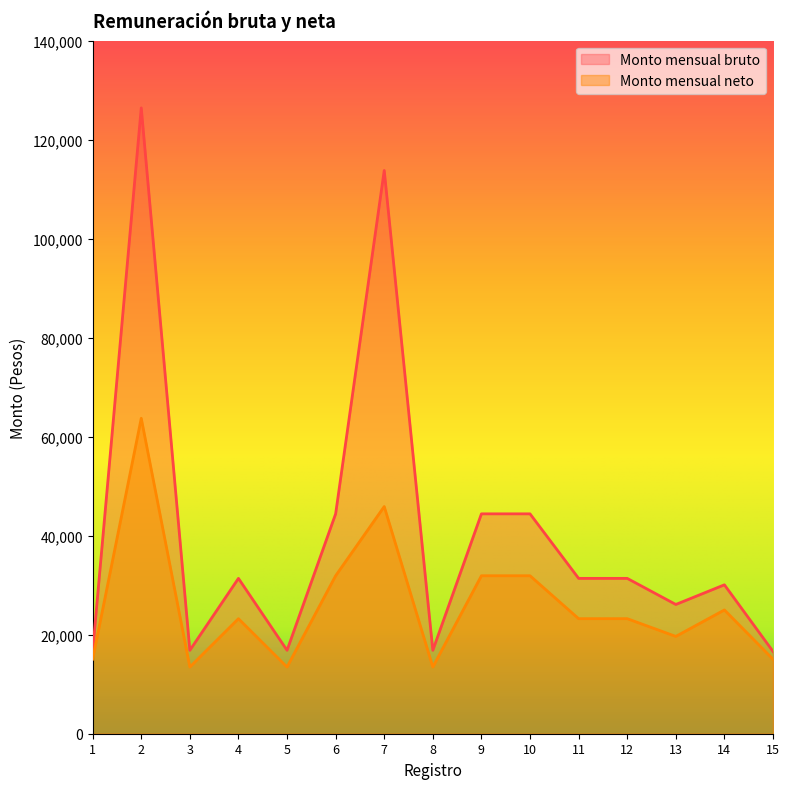

In Monto mensual bruto, how many points are lower than both neighbors (excluding endpoints)?

4